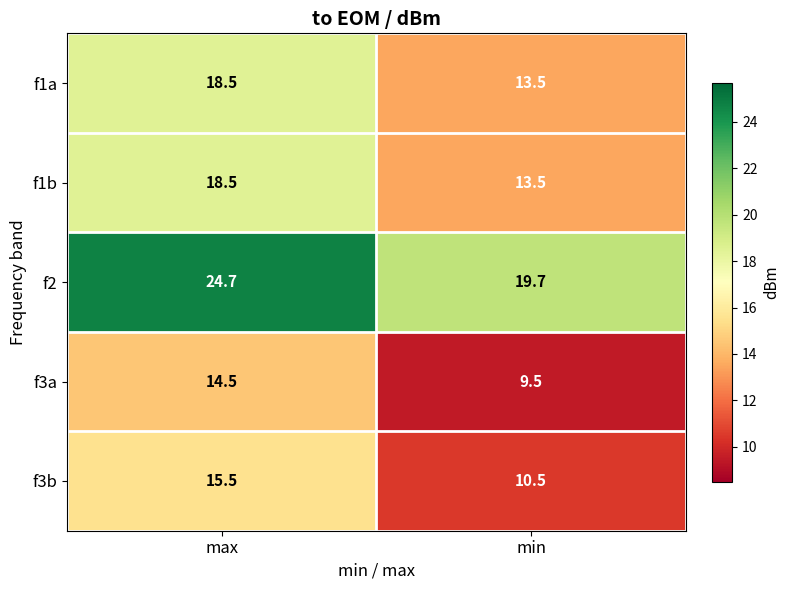

What is the average value of the f2 series?

22.2